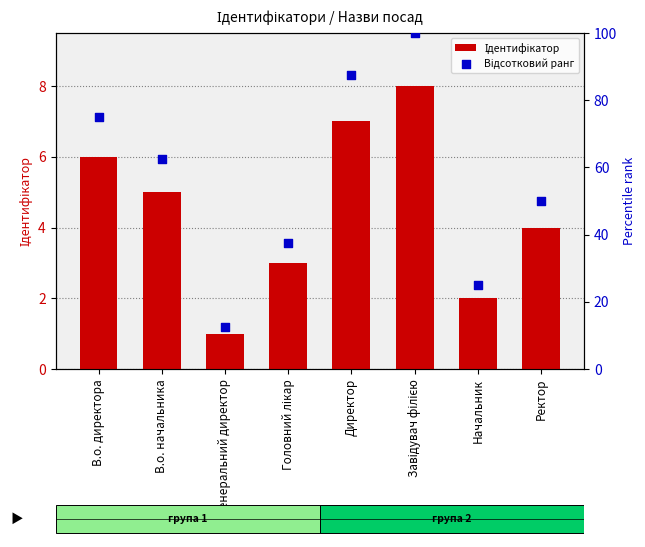

Which series has the largest Y range (max minus min)?

Відсотковий ранг